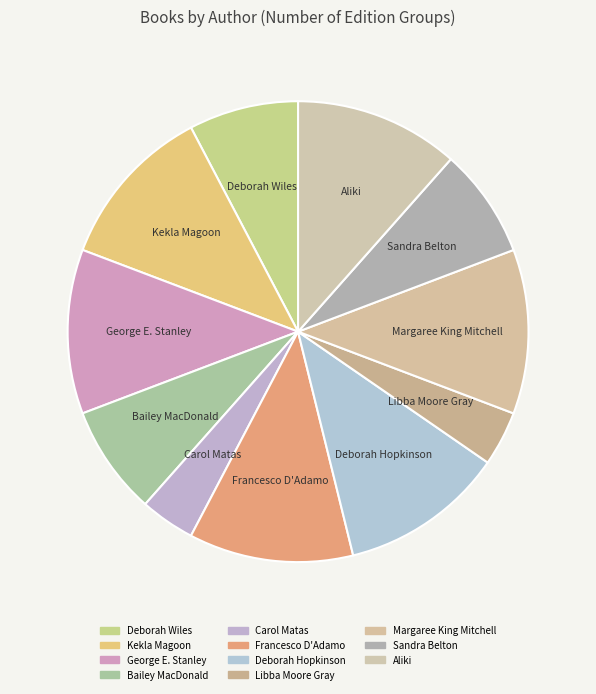

Which category has the biggest portion of the pie?

Kekla Magoon